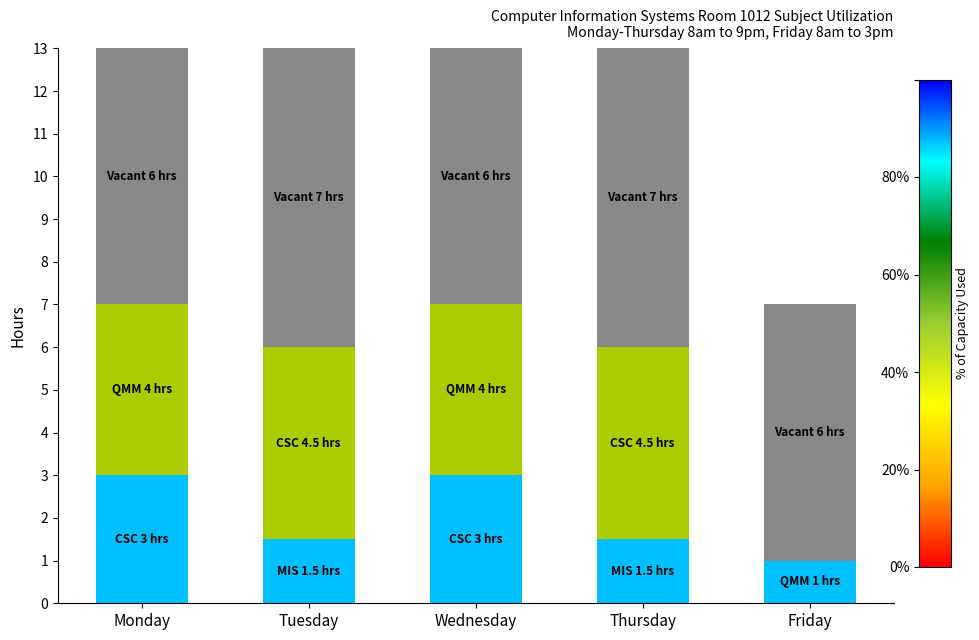

How many categories are shown in the chart?

5